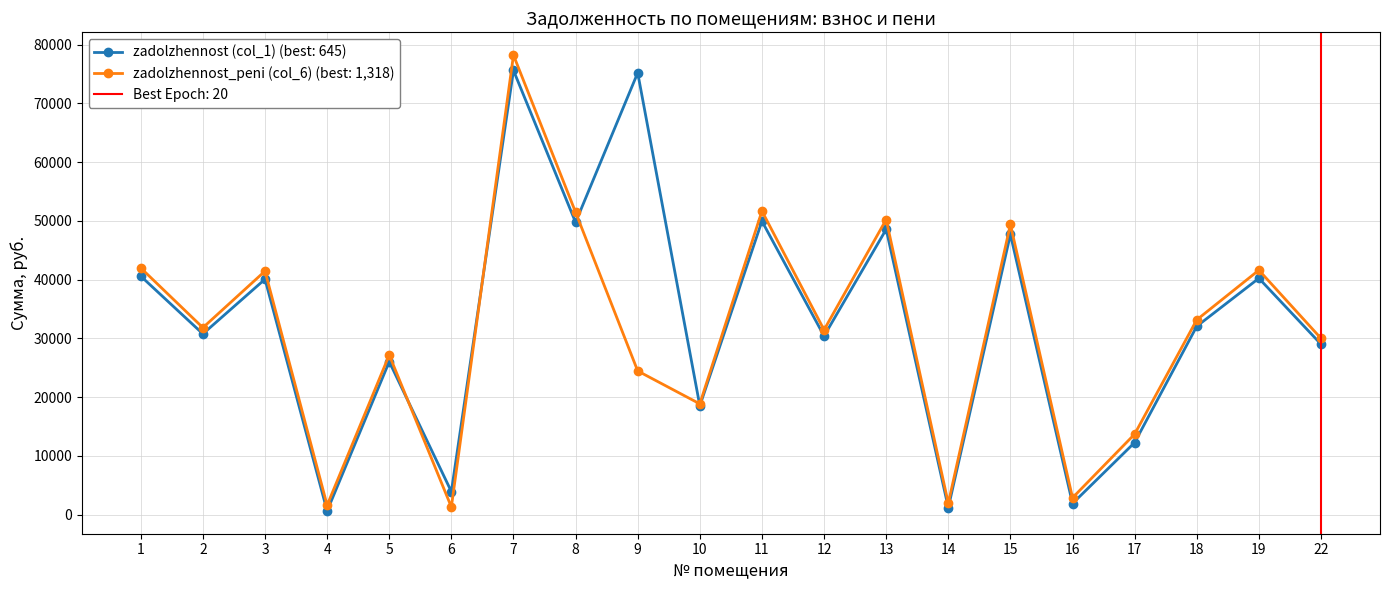

True or false: zadolzhennost_peni (col_6) and zadolzhennost (col_1) intersect in this chart.

True